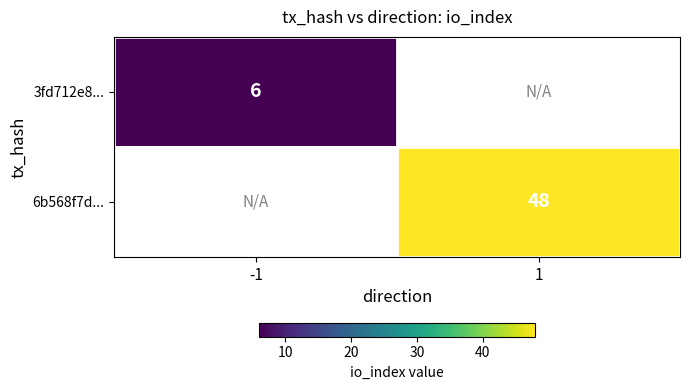

Is it true that 3fd712e8... equals 6 at -1?

True